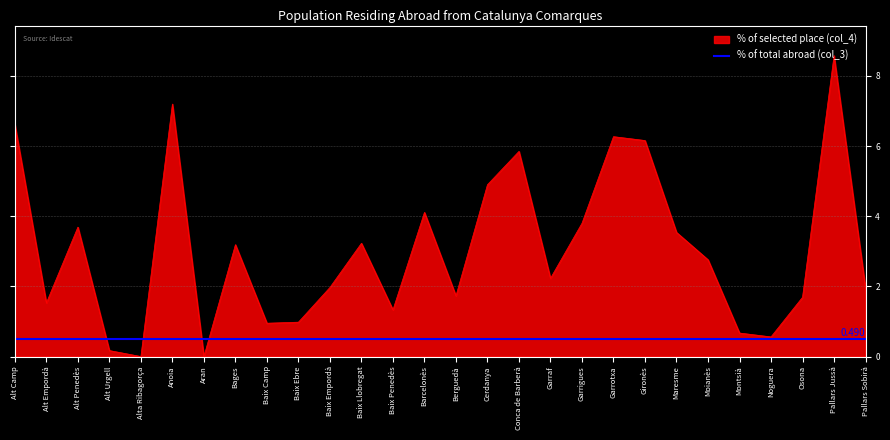

Where is the data nearest to the value 4?

Barcelonès